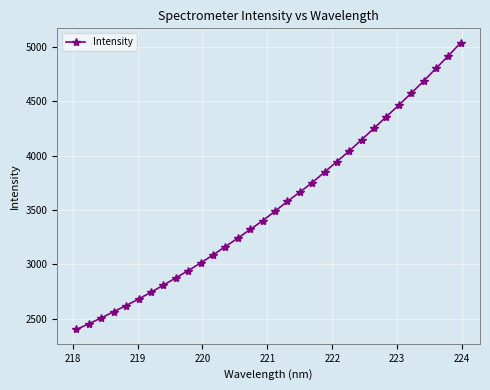

What is the smallest value displayed?

2402.2